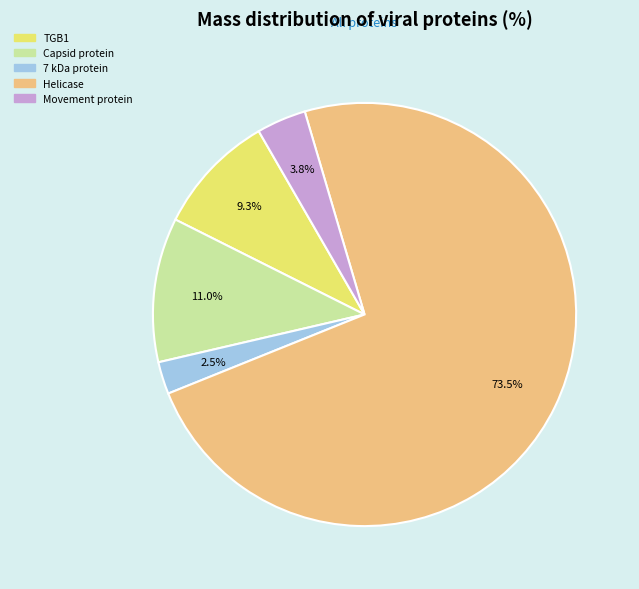

To the nearest percent, what is the average slice percentage?

20%